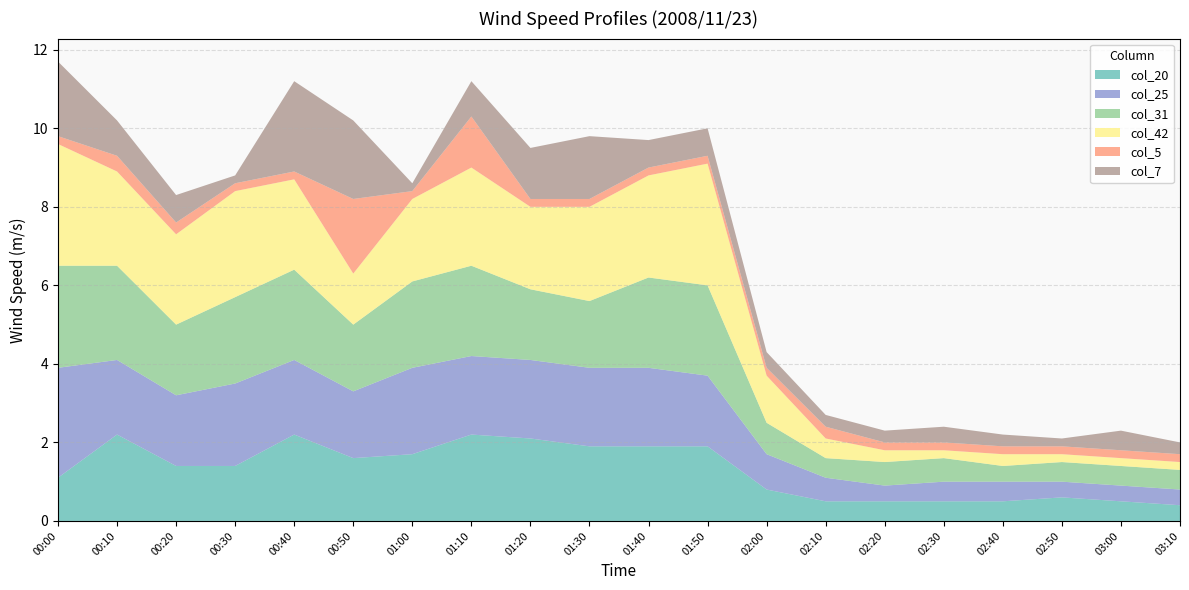

Reading right to left, extract all data points from this chart.

col_20: 0.4	0.5	0.6	0.5	0.5	0.5	0.5	0.8	1.9	1.9	1.9	2.1	2.2	1.7	1.6	2.2	1.4	1.4	2.2	1.1
col_25: 0.4	0.4	0.4	0.5	0.5	0.4	0.6	0.9	1.8	2.0	2.0	2.0	2.0	2.2	1.7	1.9	2.1	1.8	1.9	2.8
col_31: 0.5	0.5	0.5	0.4	0.6	0.6	0.5	0.8	2.3	2.3	1.7	1.8	2.3	2.2	1.7	2.3	2.2	1.8	2.4	2.6
col_42: 0.2	0.2	0.2	0.3	0.2	0.3	0.5	1.2	3.1	2.6	2.4	2.1	2.5	2.1	1.3	2.3	2.7	2.3	2.4	3.1
col_5: 0.2	0.2	0.2	0.2	0.2	0.2	0.3	0.2	0.2	0.2	0.2	0.2	1.3	0.2	1.9	0.2	0.2	0.3	0.4	0.2
col_7: 0.3	0.5	0.2	0.3	0.4	0.3	0.3	0.4	0.7	0.7	1.6	1.3	0.9	0.2	2.0	2.3	0.2	0.7	0.9	1.9